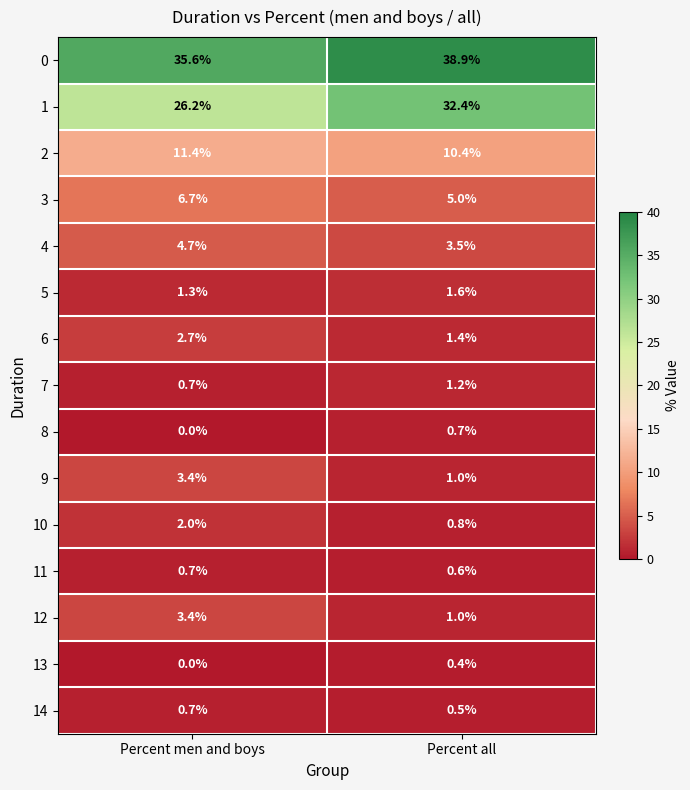

What is the lowest value of the 0 series?

35.6